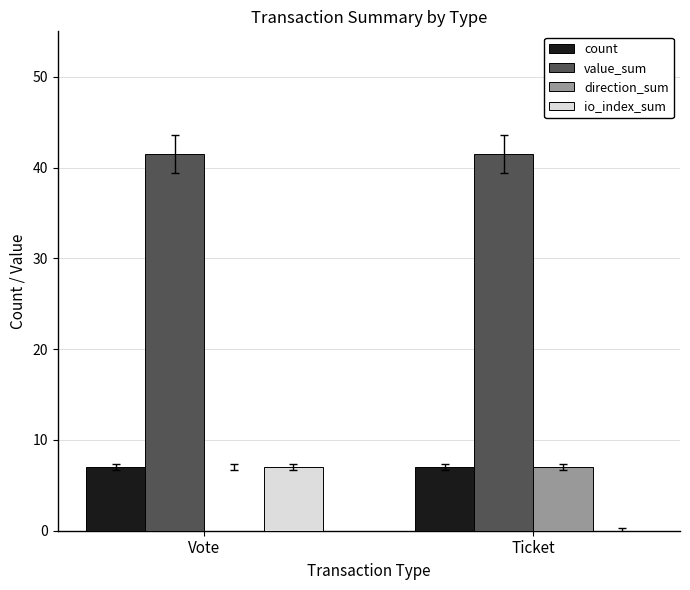

What are all the series names shown in the legend?

count, value_sum, direction_sum, io_index_sum